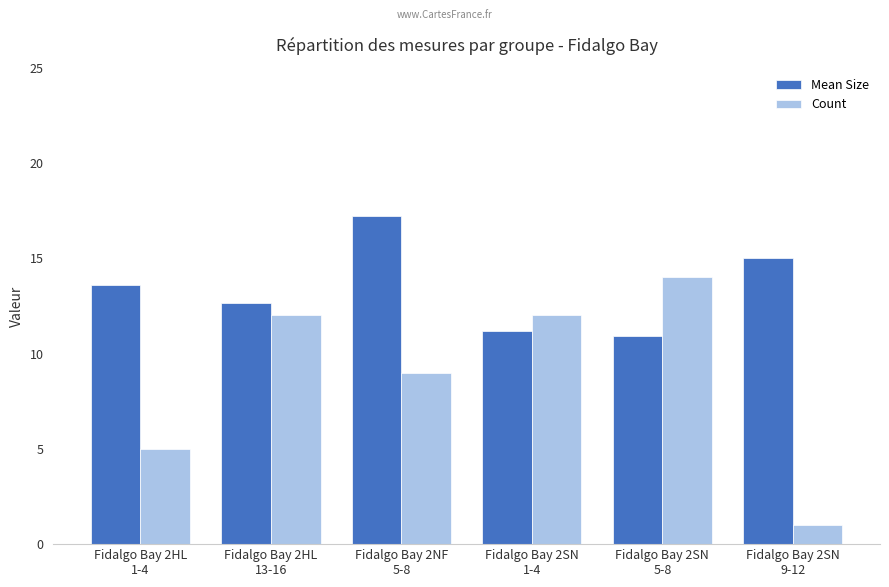

Read the Mean Size value at Fidalgo Bay 2HL
13-16.

12.7